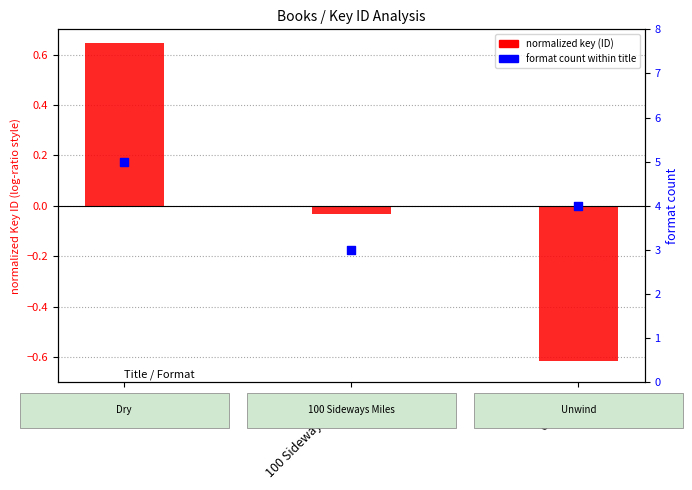

Which series contains the highest Y value?

format count